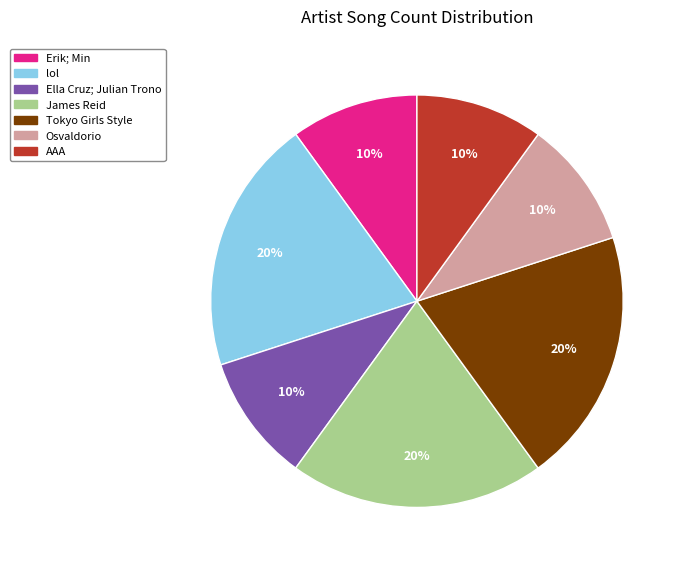

To the nearest percent, what portion does Tokyo Girls Style represent?

20%